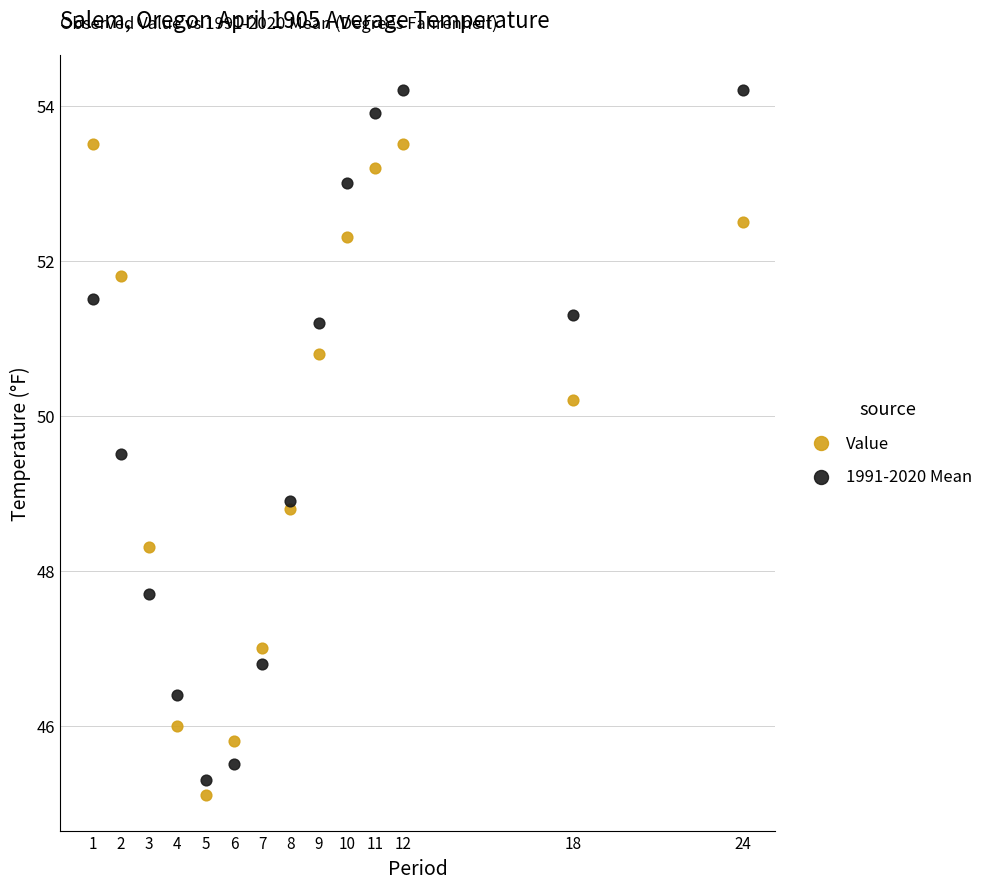

What is the X range (max minus min) for the scatter plot?

23.0